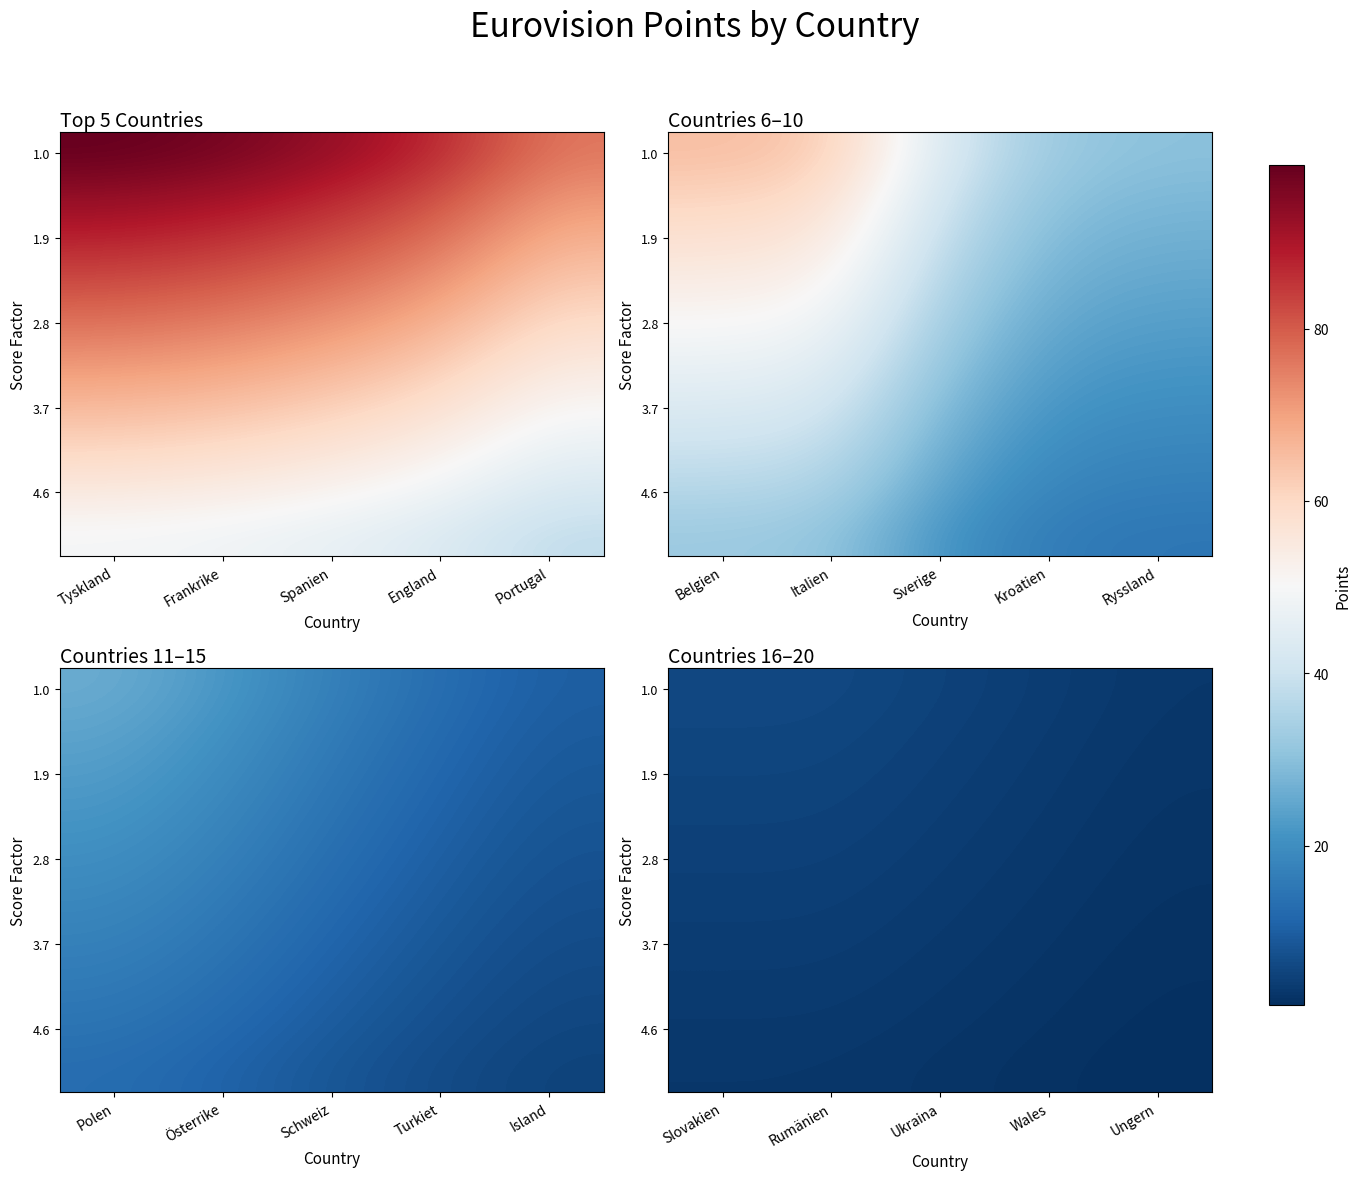

Which category has the lowest value in the 2.8 series?

Ungern